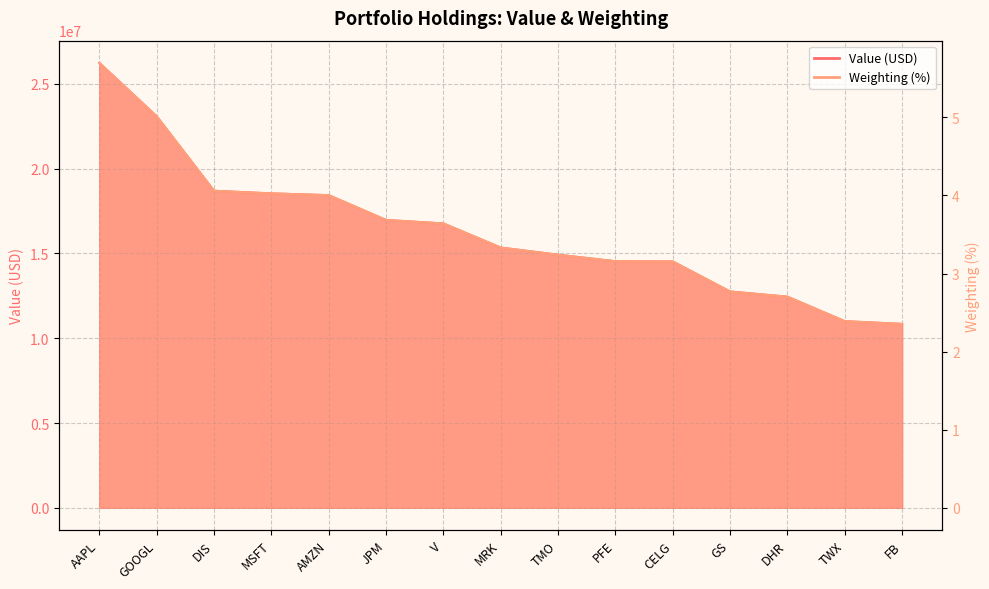

What is the average value of the Weighting (%) series?

3.5